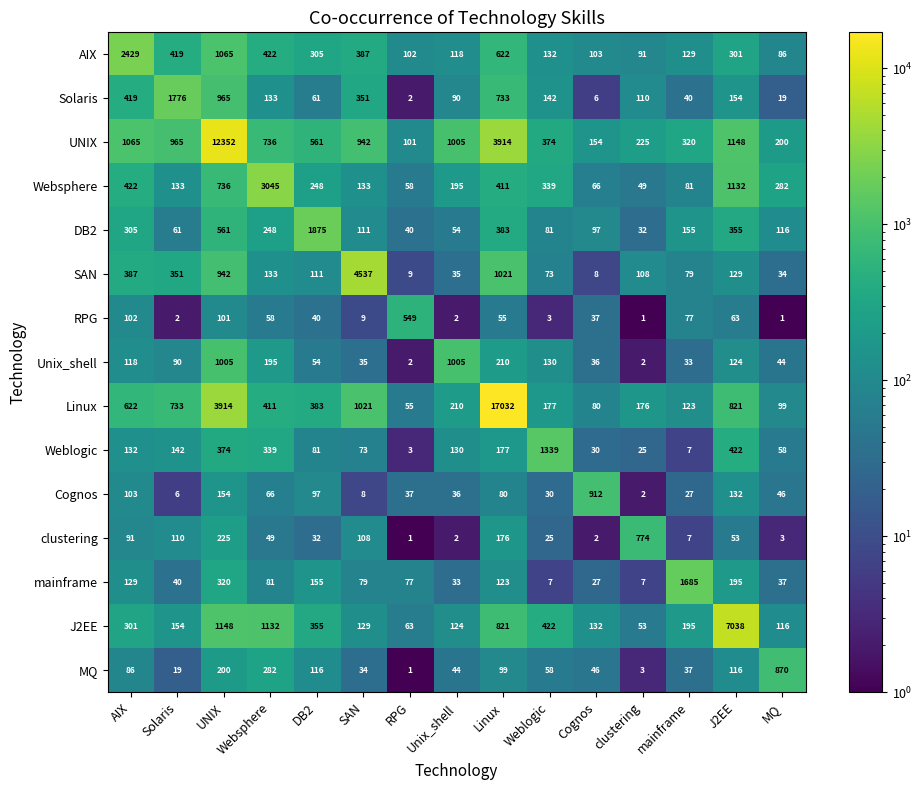

The J2EE series shows 355 at DB2. True or false?

True